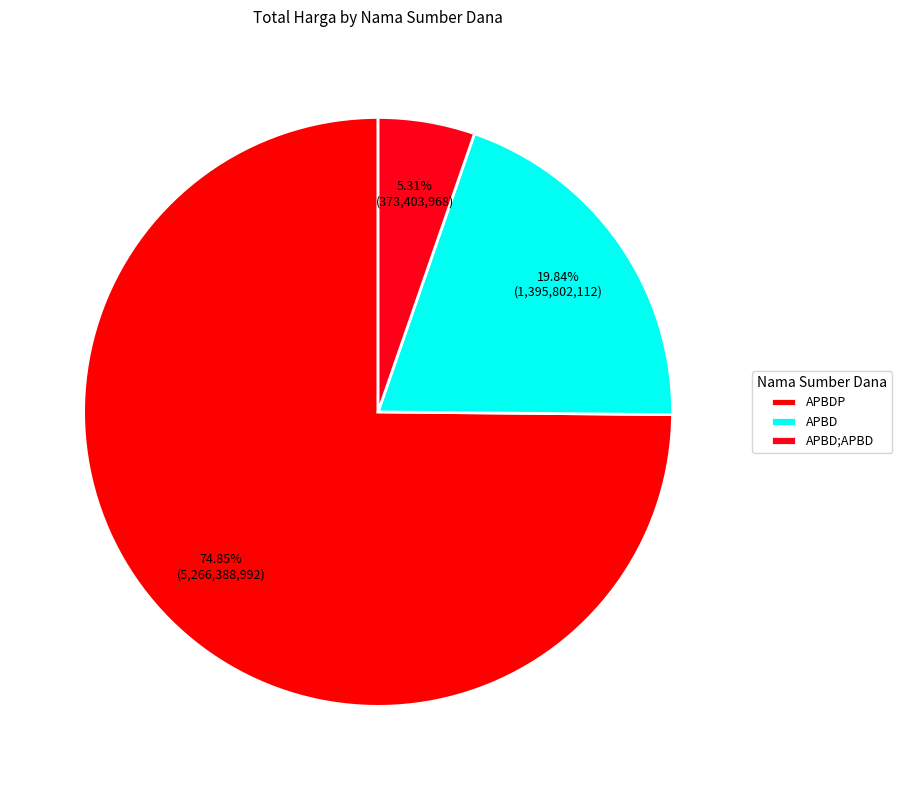

To the nearest percent, what percentage of the pie is APBDP?

75%